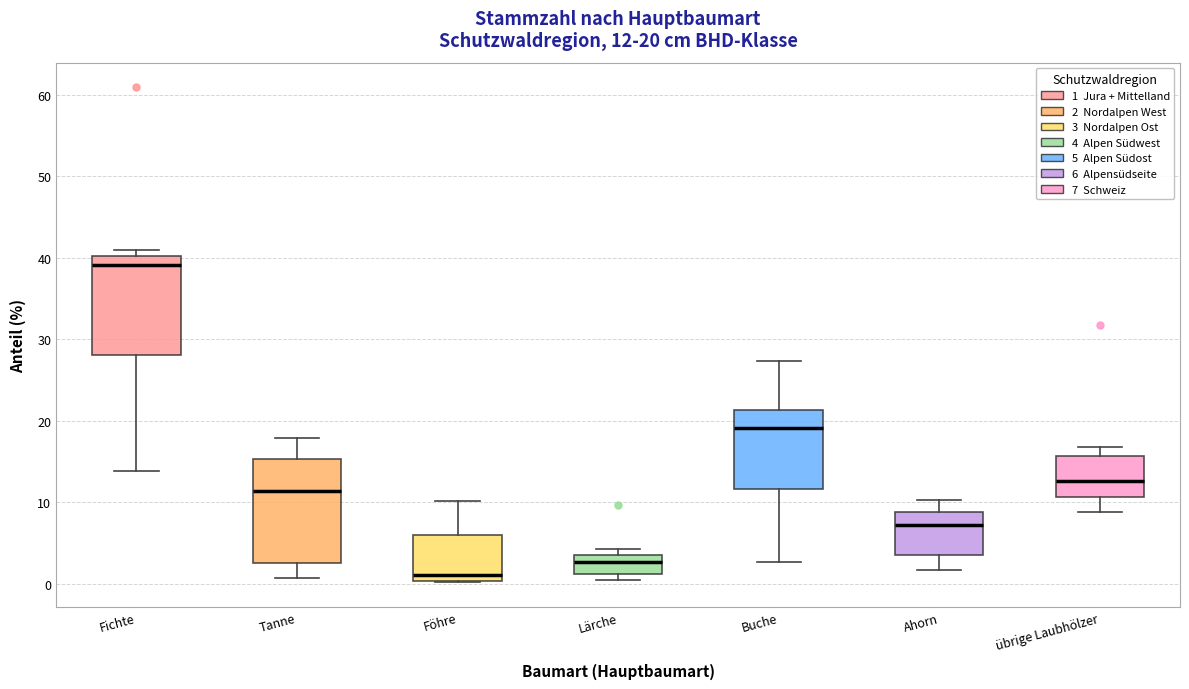

Which box has the lowest median line?

Föhre